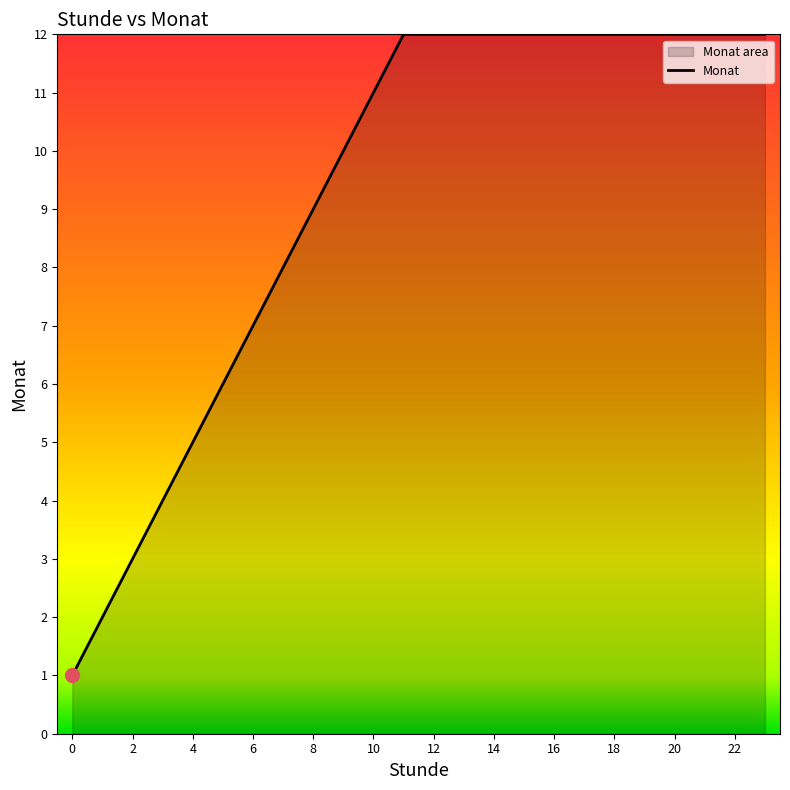

What is the greatest value displayed?

12